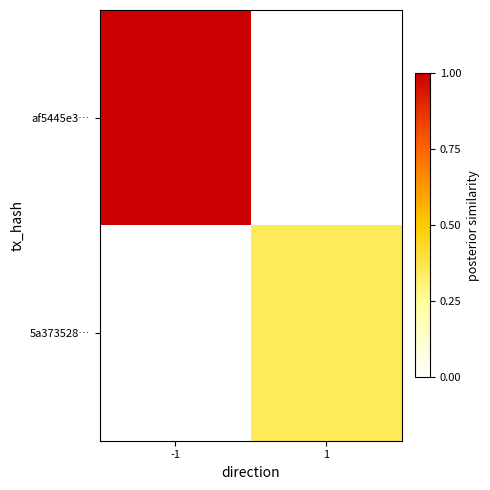

Reading left to right, what are all the values shown in this chart?

af5445e3…: -1=1.0	1=0.0
5a373528…: -1=0.0	1=0.4